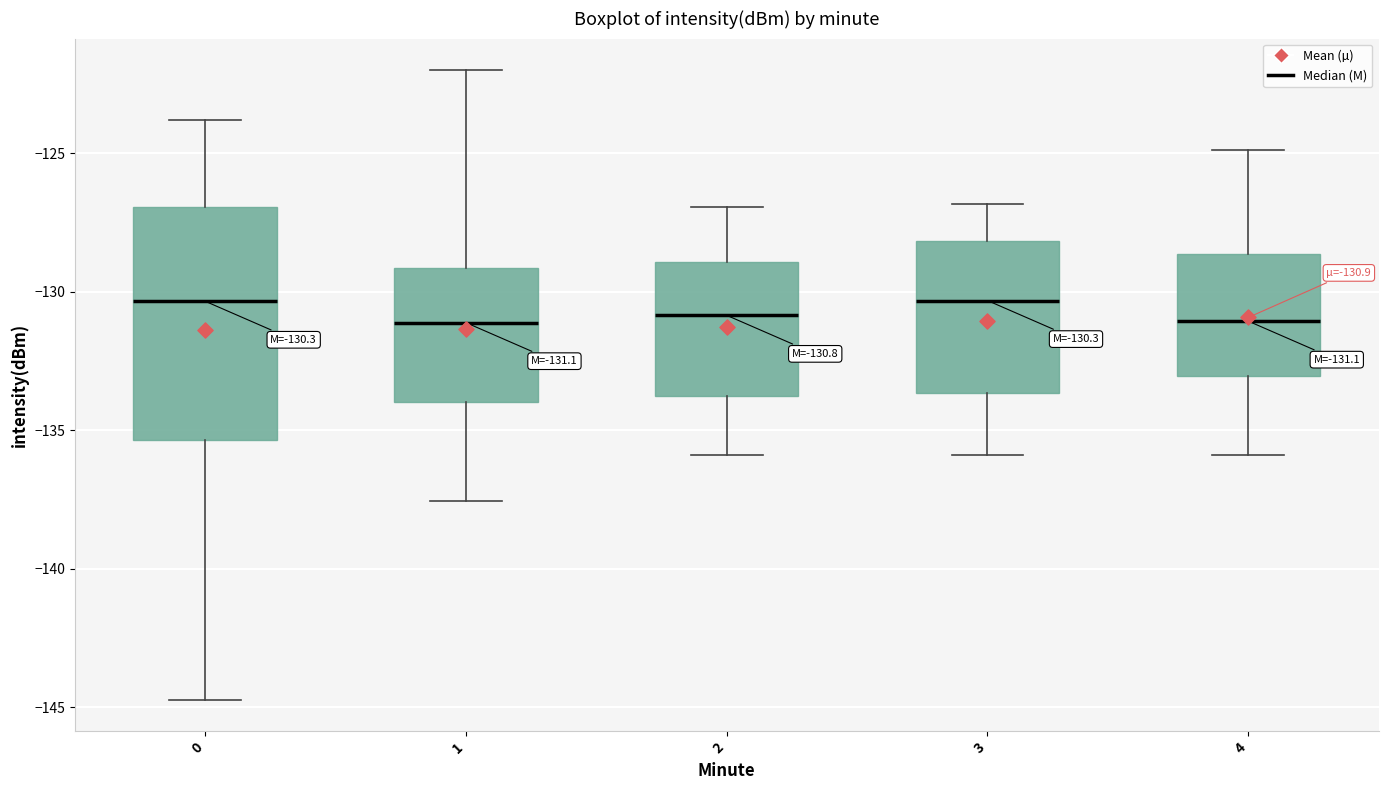

Which box is the tallest, from its lower edge to its upper edge?

0